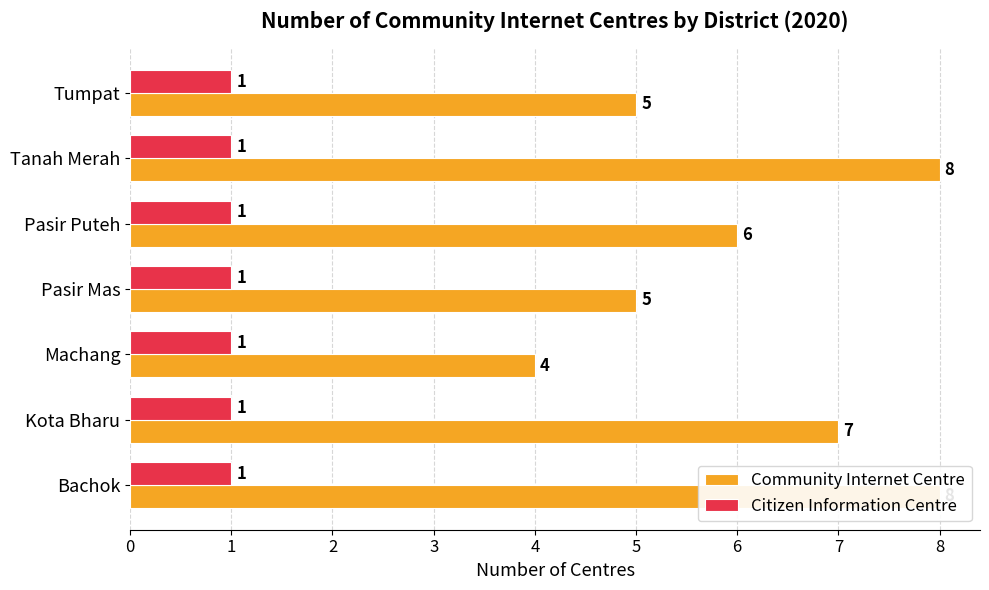

The Community Internet Centre series shows 1.8 at Pasir Puteh. True or false?

False